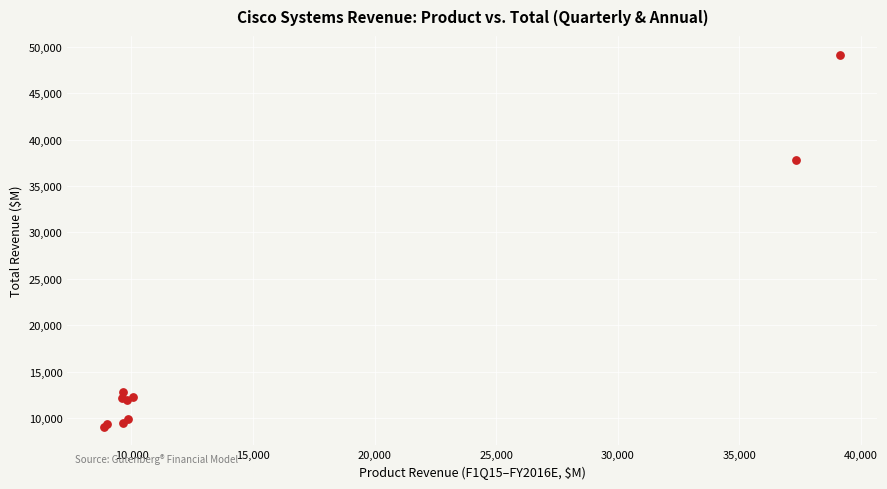

What Y value in the scatter plot is closest to 29119?

37750